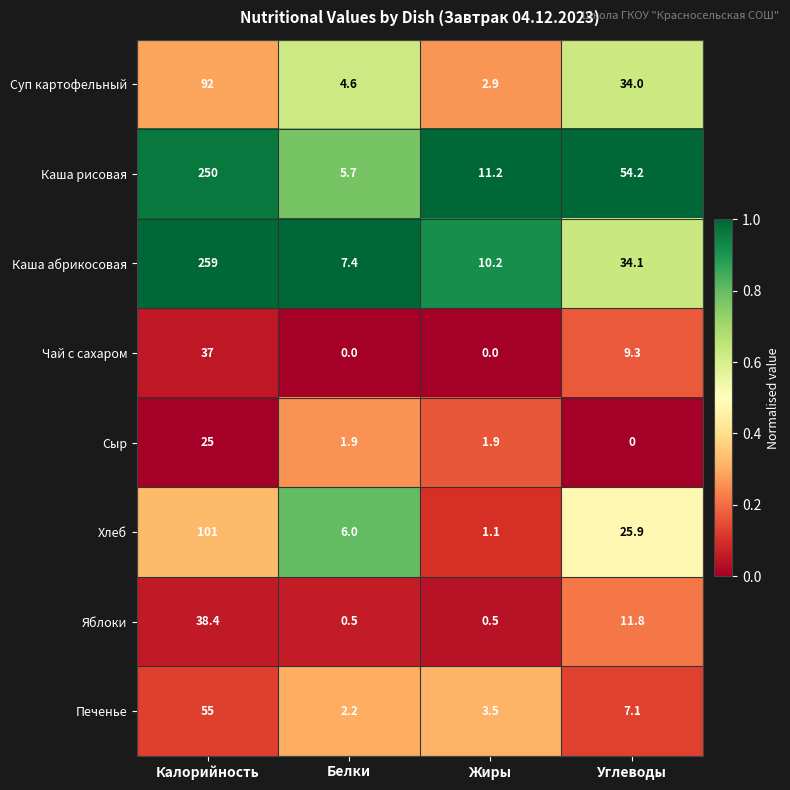

The value of Яблоки at Калорийность is 11.7. True or false?

False